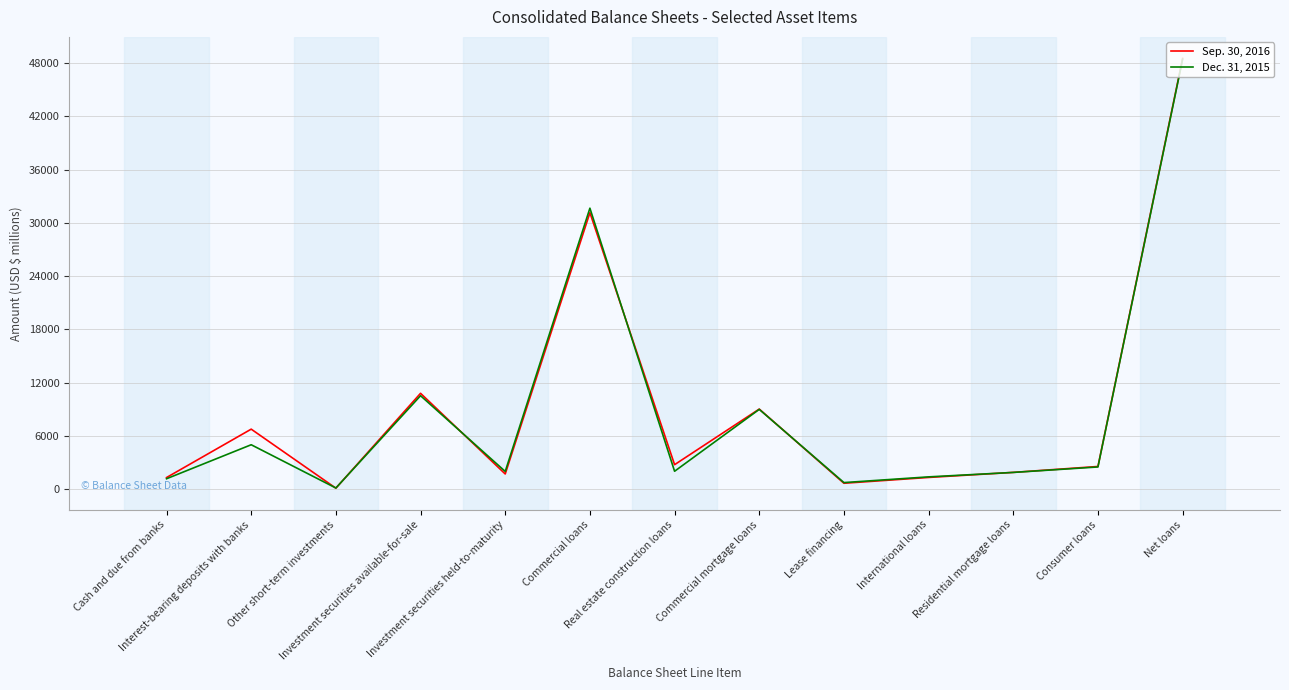

True or false: Dec. 31, 2015 and Sep. 30, 2016 intersect in this chart.

True